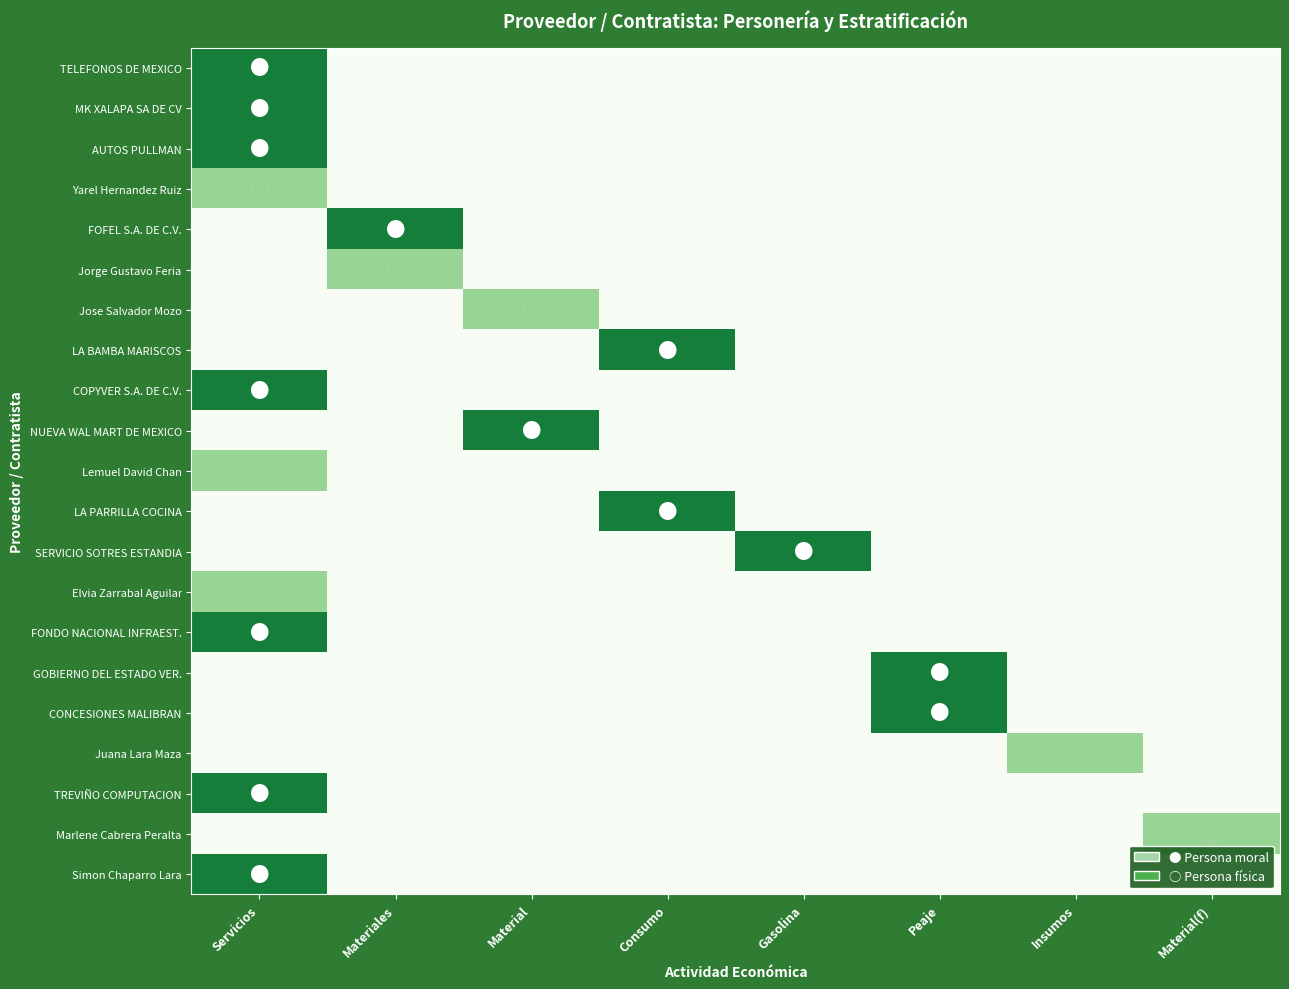

List the series in order of their peak value, lowest first.

Yarel Hernandez Ruiz, Jorge Gustavo Feria, Jose Salvador Mozo, Lemuel David Chan, Elvia Zarrabal Aguilar, Juana Lara Maza, Marlene Cabrera Peralta, TELEFONOS DE MEXICO, MK XALAPA SA DE CV, AUTOS PULLMAN, FOFEL S.A. DE C.V., LA BAMBA MARISCOS, COPYVER S.A. DE C.V., NUEVA WAL MART DE MEXICO, LA PARRILLA COCINA, SERVICIO SOTRES ESTANDIA, FONDO NACIONAL INFRAEST., GOBIERNO DEL ESTADO VER., CONCESIONES MALIBRAN, TREVIÑO COMPUTACION, Simon Chaparro Lara